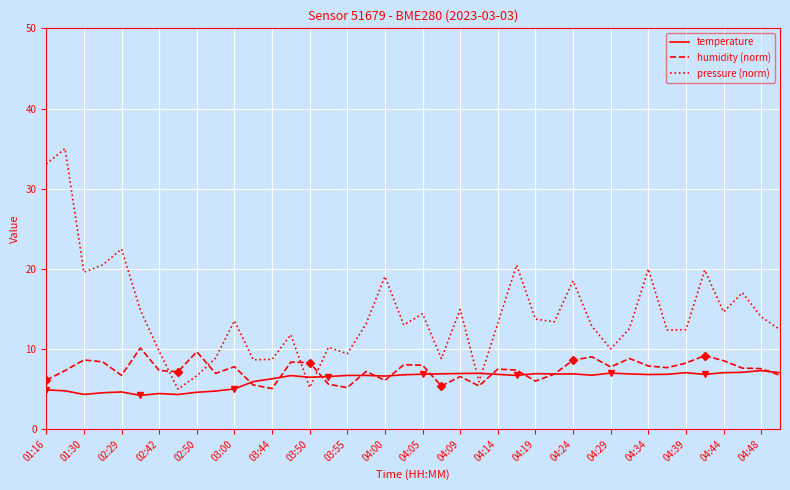

What is the highest value of the temperature series?

7.3